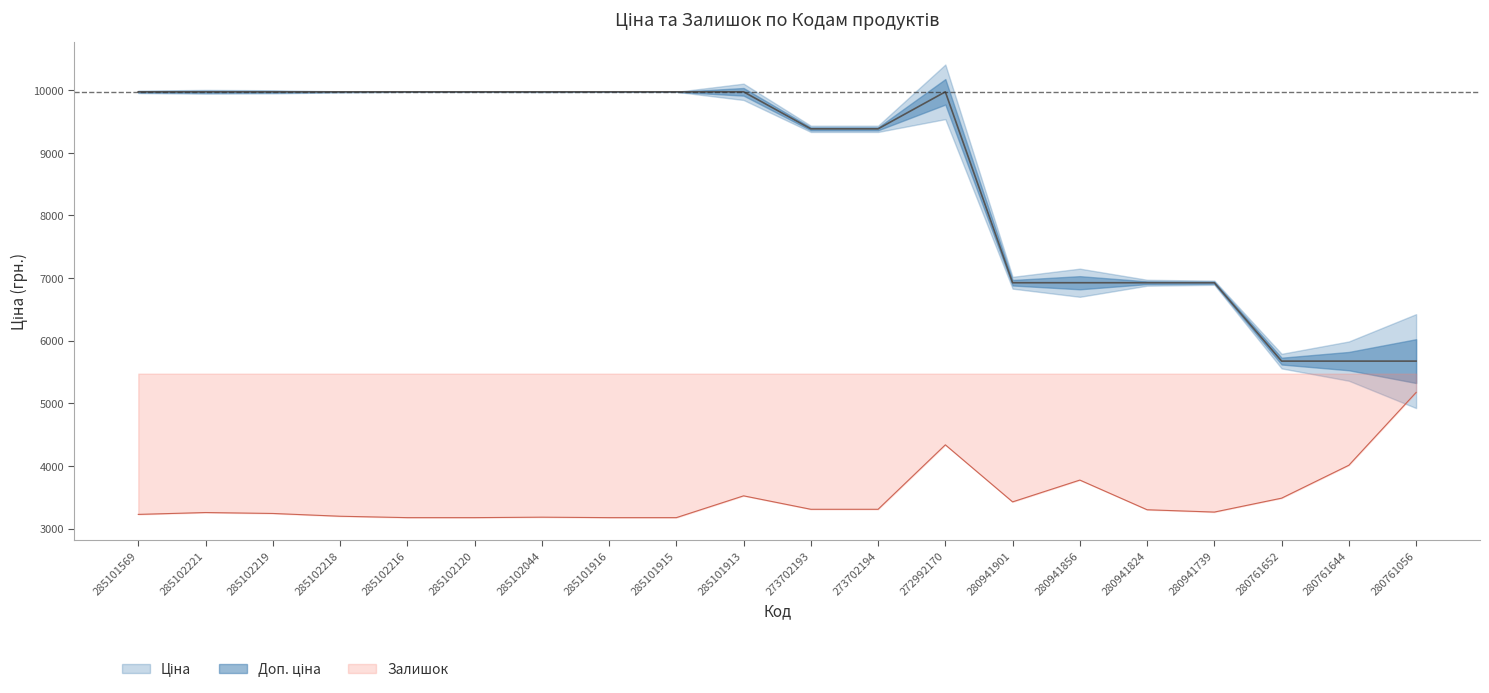

The Залишок series shows 4890.1 at 280761652. True or false?

False